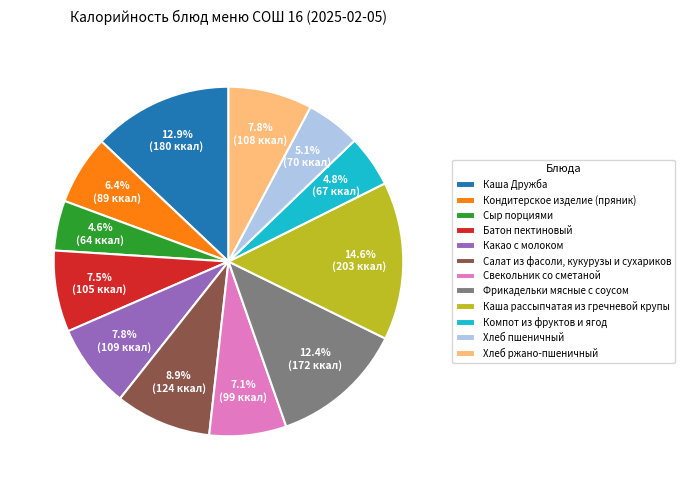

Combined, what portion of the pie is Батон пектиновый and Хлеб ржано-пшеничный?

15.3%